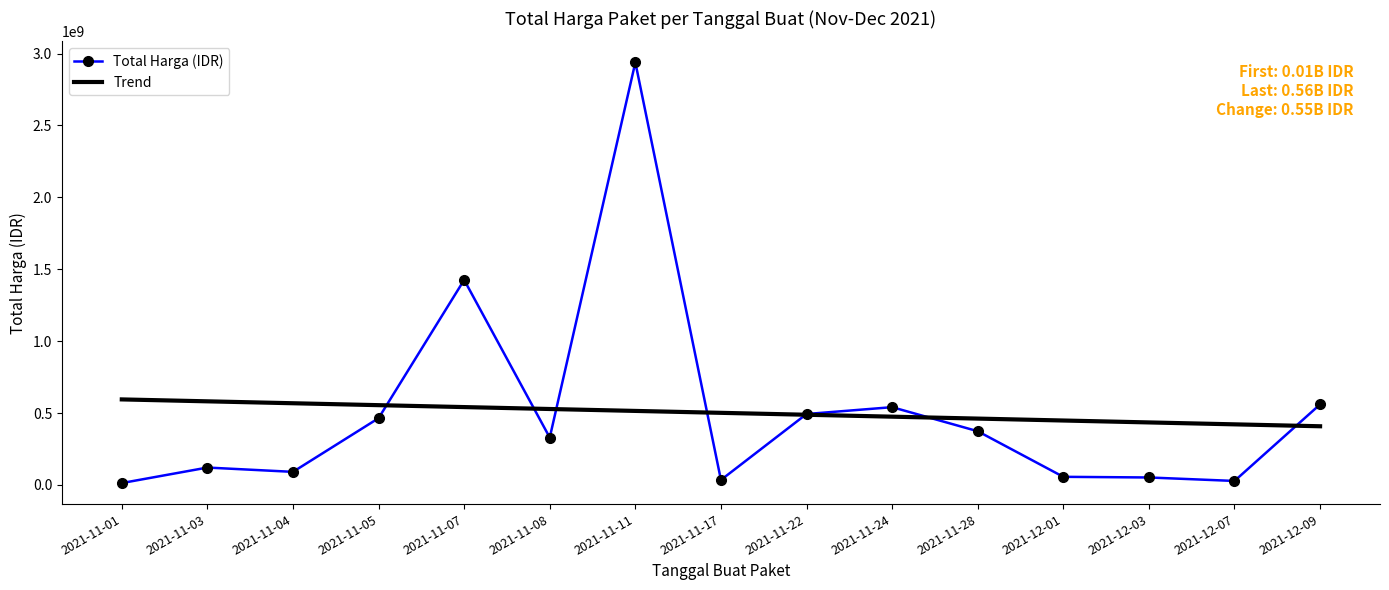

What is the minimum value for Trend?

407832883.1